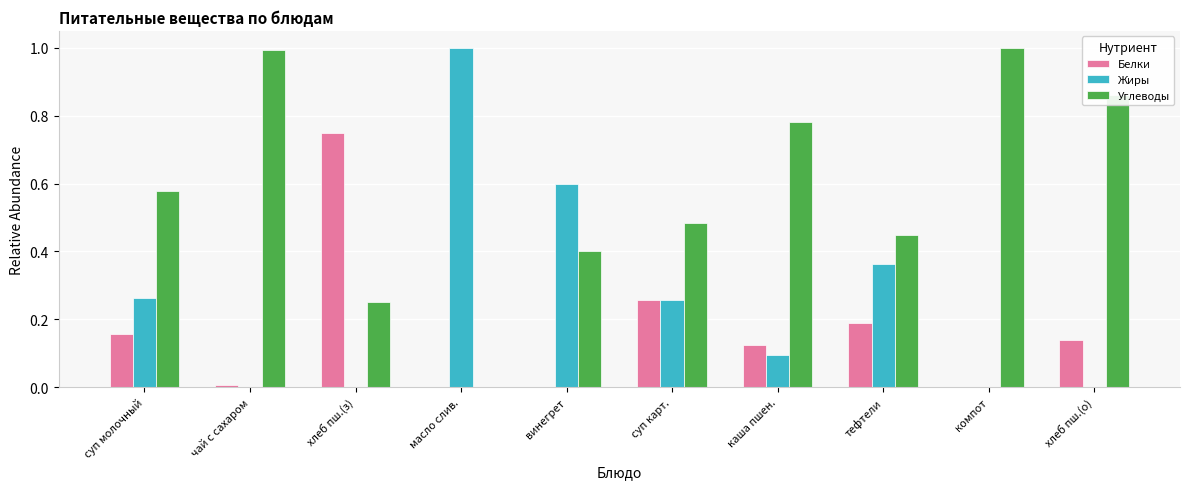

Which series changed the most between хлеб пш.(з) and масло слив.?

Жиры